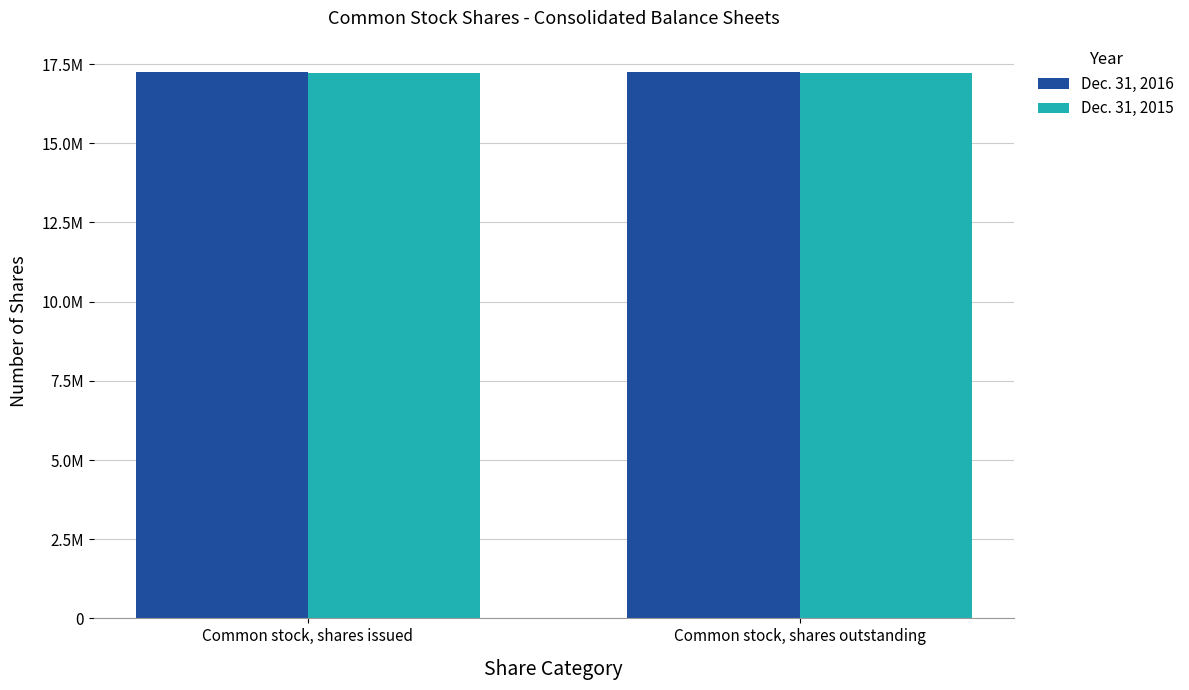

Are the bars horizontal?

No